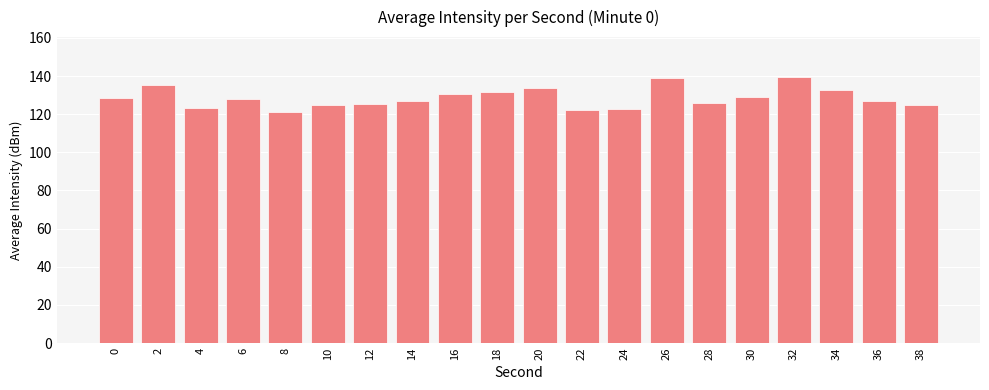

What is the value of the 1st bar from the left?

128.5